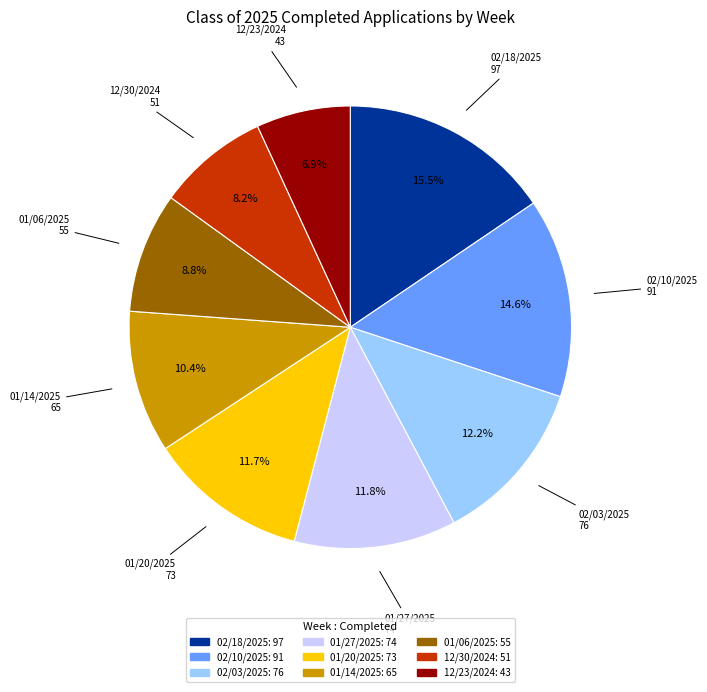

To the nearest percent, what is the difference between the largest and smallest slice percentages?

9%